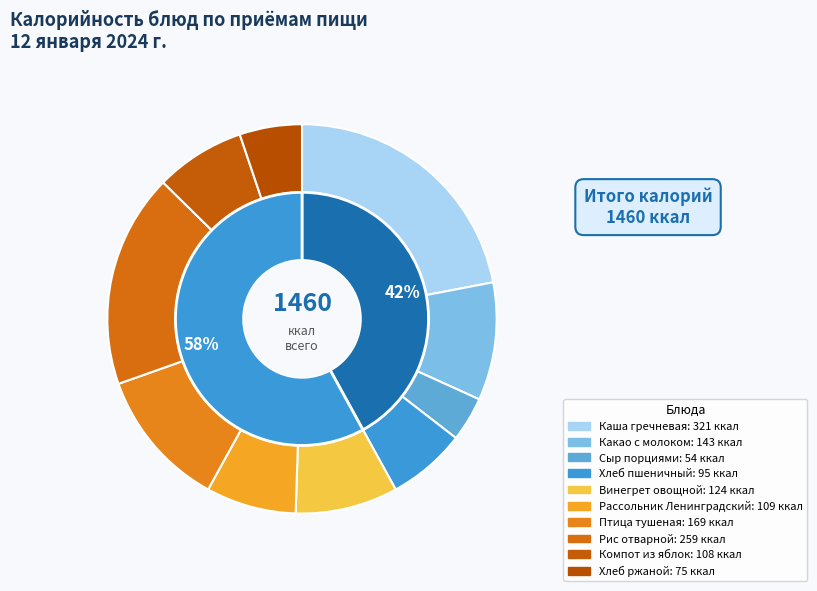

True or false: Завтрак accounts for 53% of the total.

False